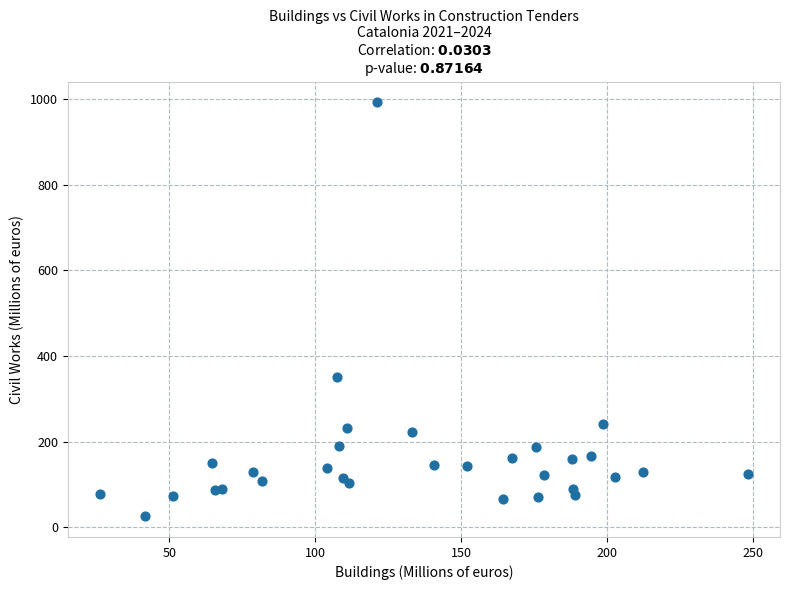

What is the range of X values (max minus min)?

221.9